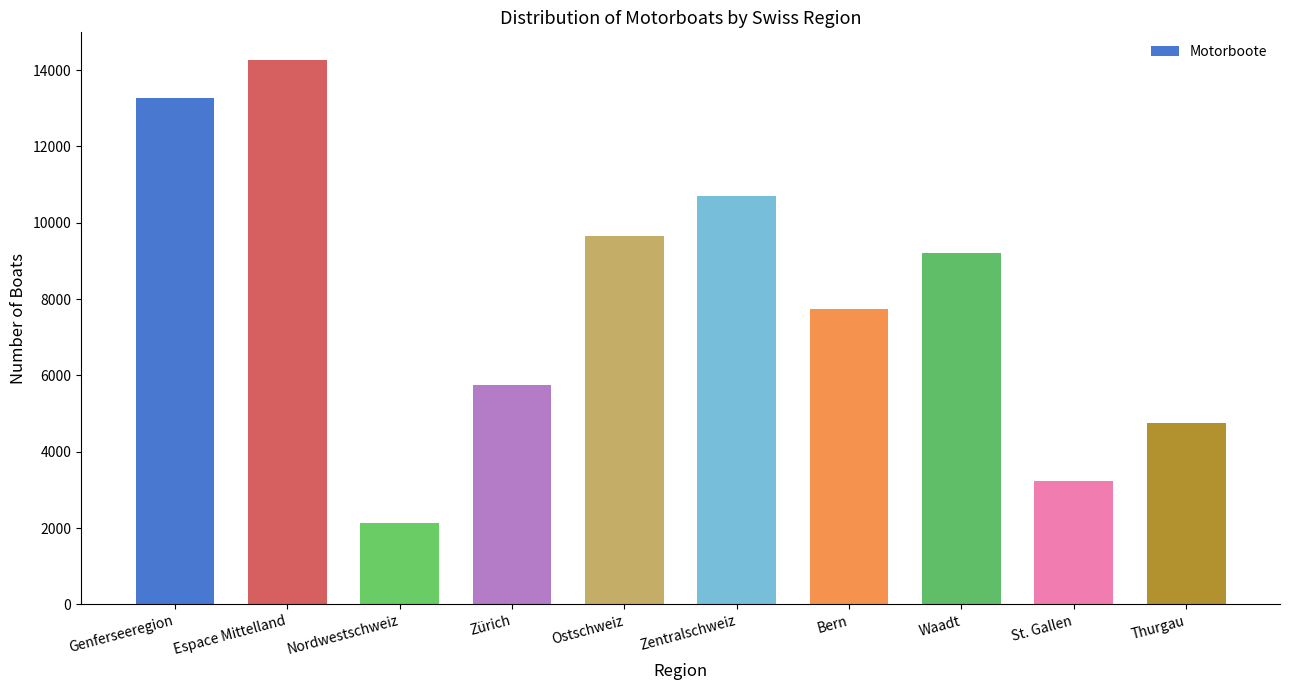

Reading right to left, list all the values displayed in this chart.

4744	3244	9215	7749	10713	9648	5745	2138	14278	13259